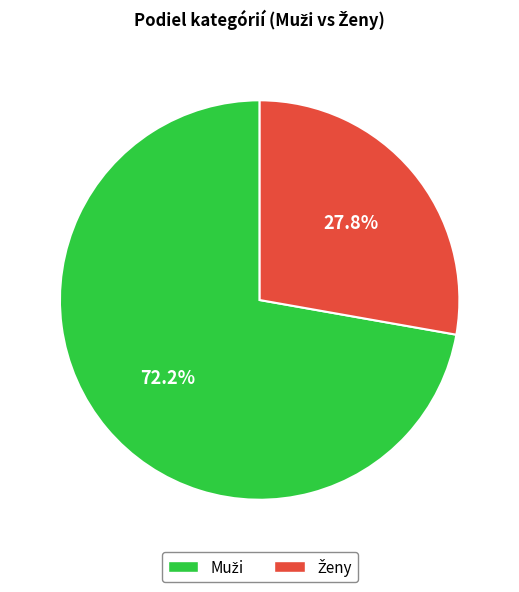

Is there a majority slice in this chart?

Yes